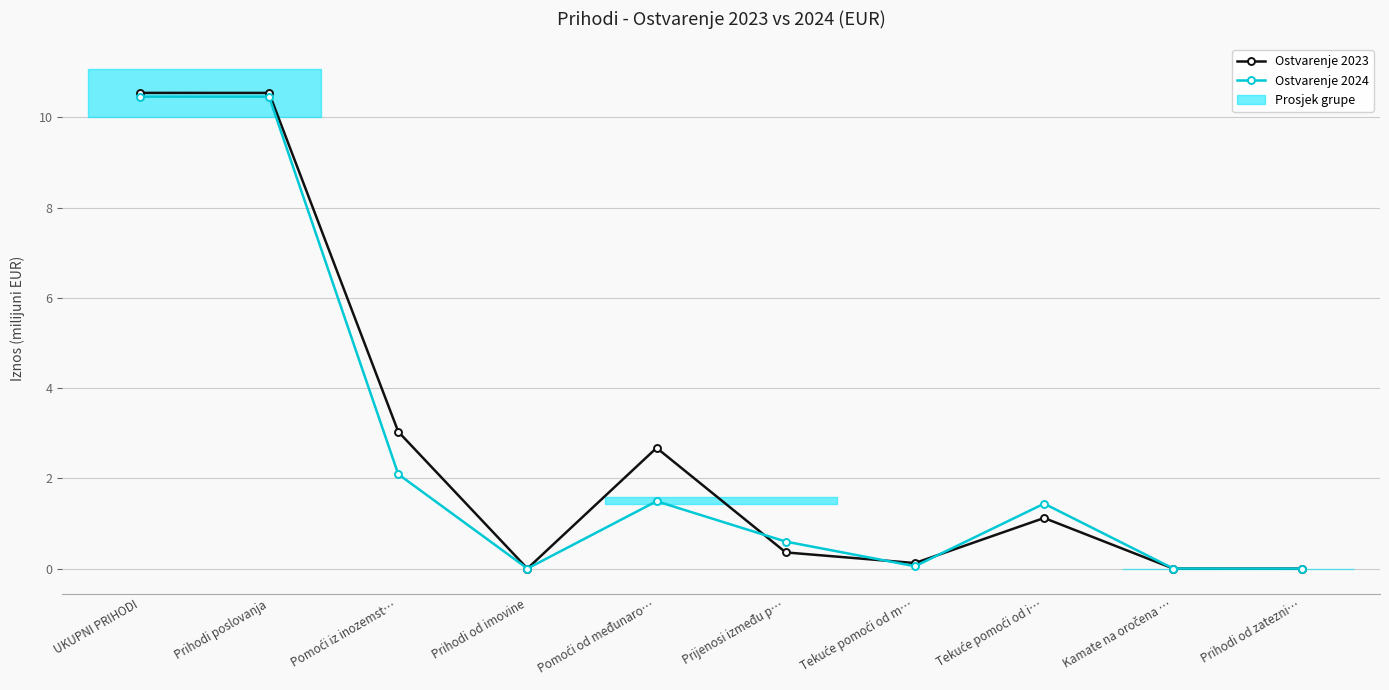

How many interior local valleys does the Ostvarenje 2023 series have?

2